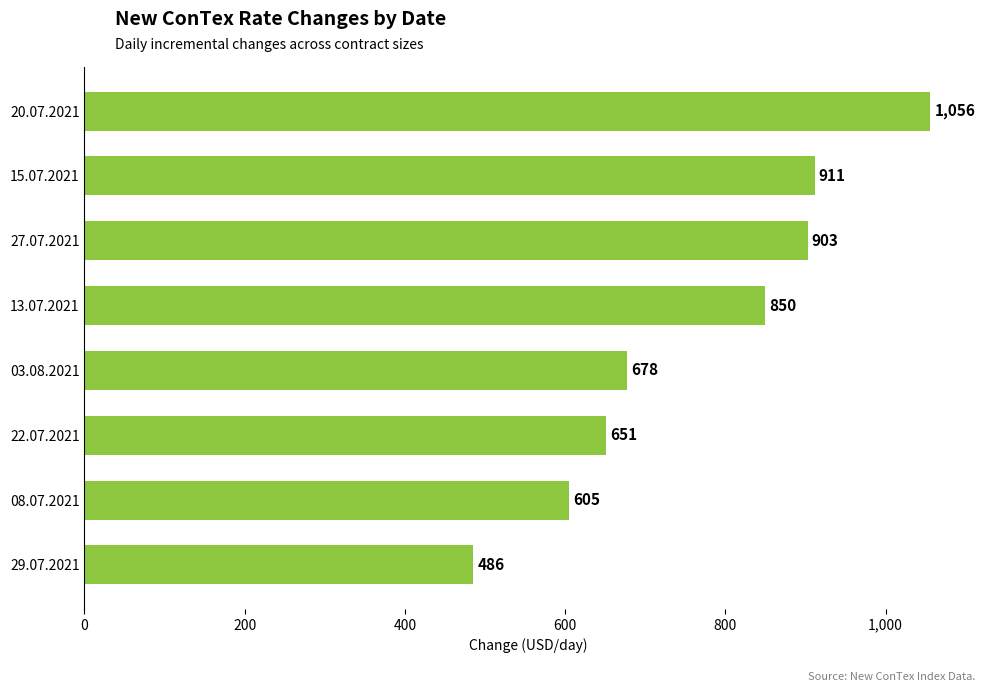

Is it true that the value at 22.07.2021 is 985.6?

False